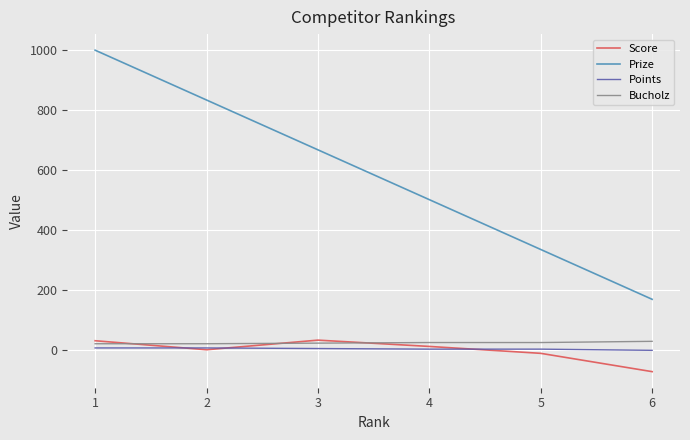

True or false: Bucholz and Prize cross at least once.

False